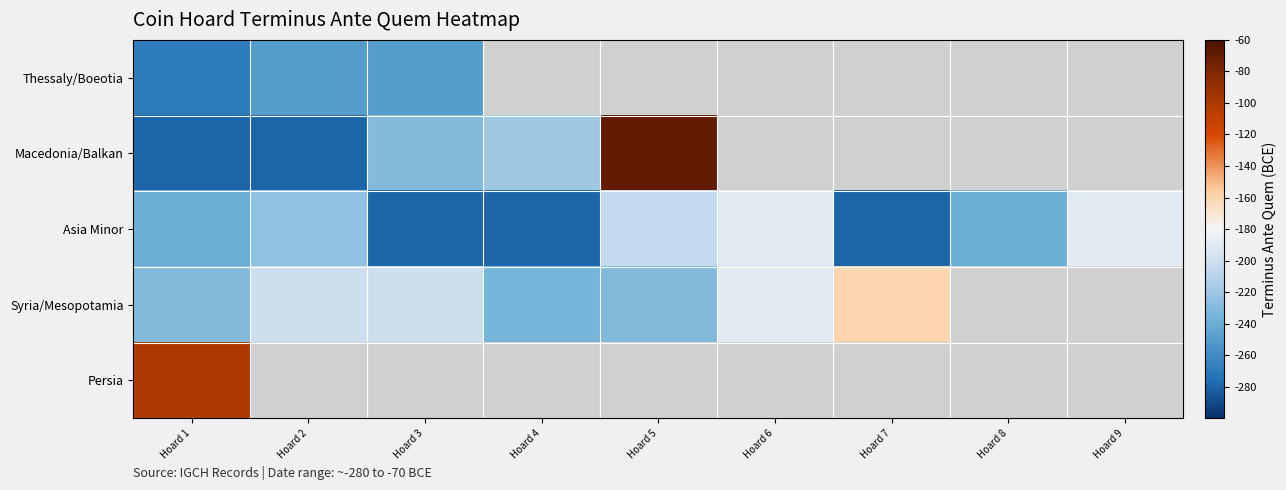

What is the minimum value shown in the chart?

-280.0